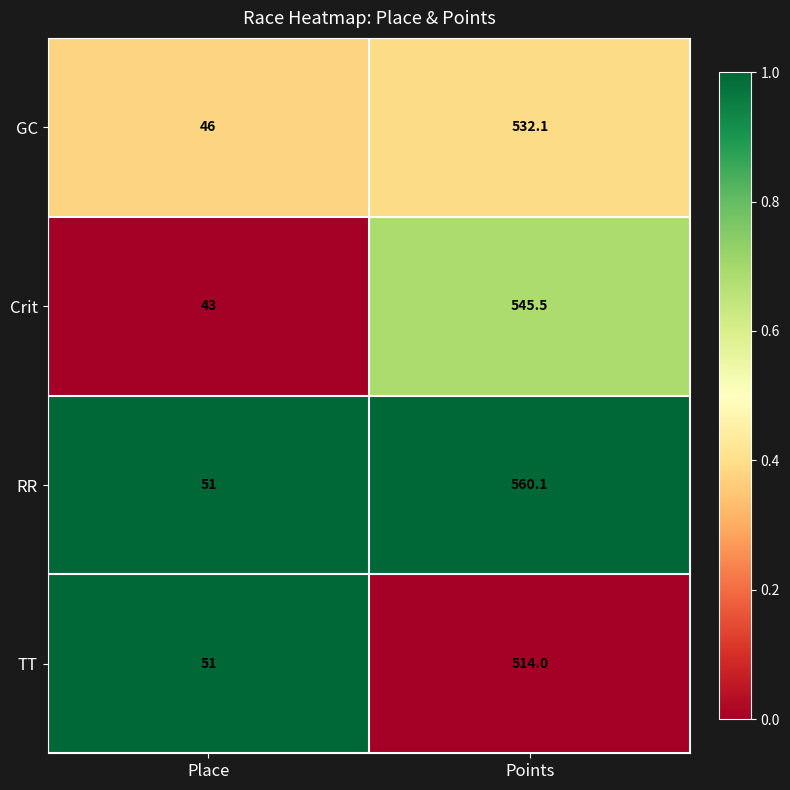

What is the difference between the highest and lowest values at Points?

46.1